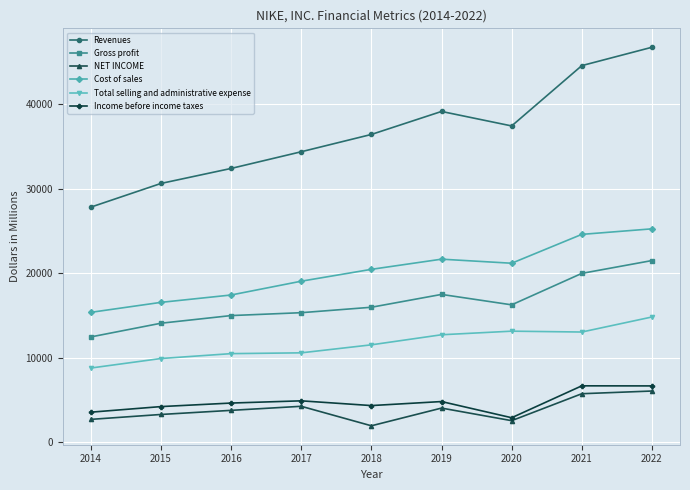

What is the sum of all Cost of sales values?

181383